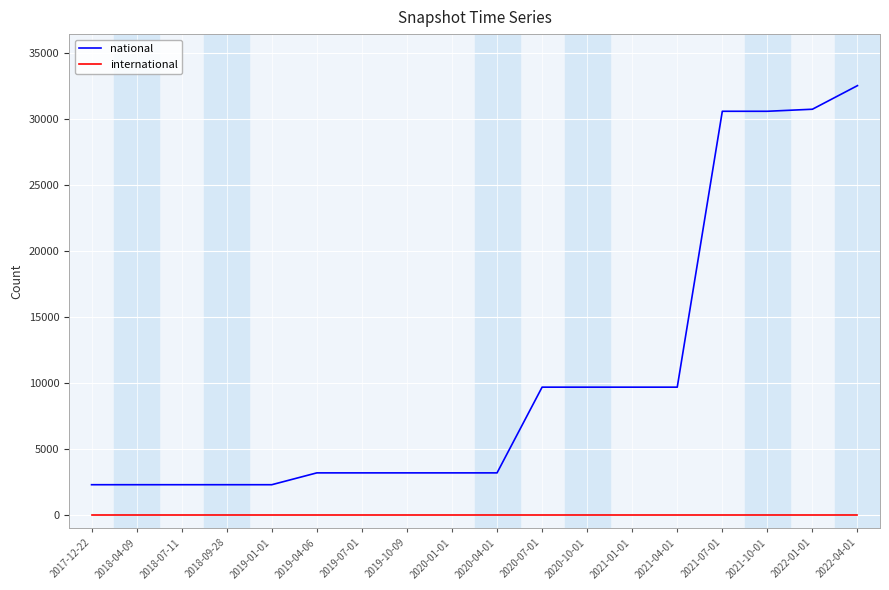

True or false: international and national intersect in this chart.

False